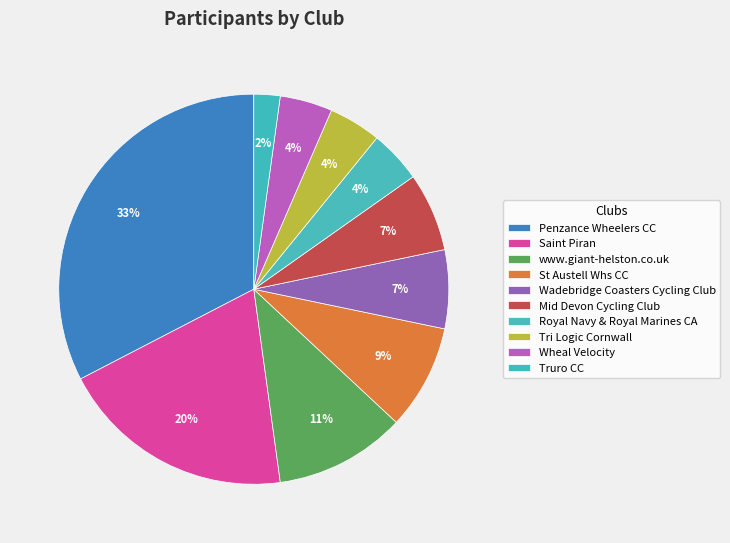

Does Royal Navy & Royal Marines CA represent more than half of the total?

No